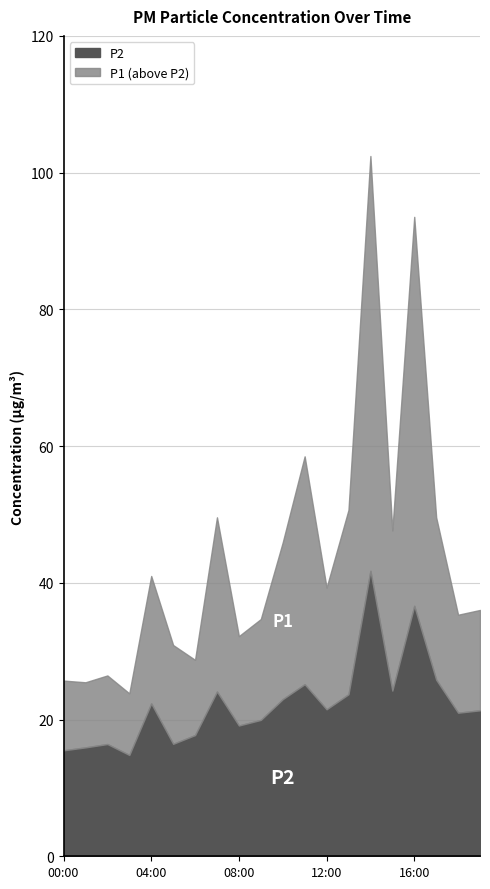

Reading right to left, what are all the values shown in this chart?

P1: 36.0	35.3	49.6	93.5	47.6	102.4	50.7	39.3	58.5	45.9	34.7	32.2	49.6	28.7	30.9	41.0	23.8	26.4	25.4	25.7
P2: 21.4	21.0	25.8	36.6	24.2	41.8	23.7	21.5	25.2	23.0	19.9	19.1	24.1	17.7	16.4	22.4	14.8	16.4	15.9	15.5